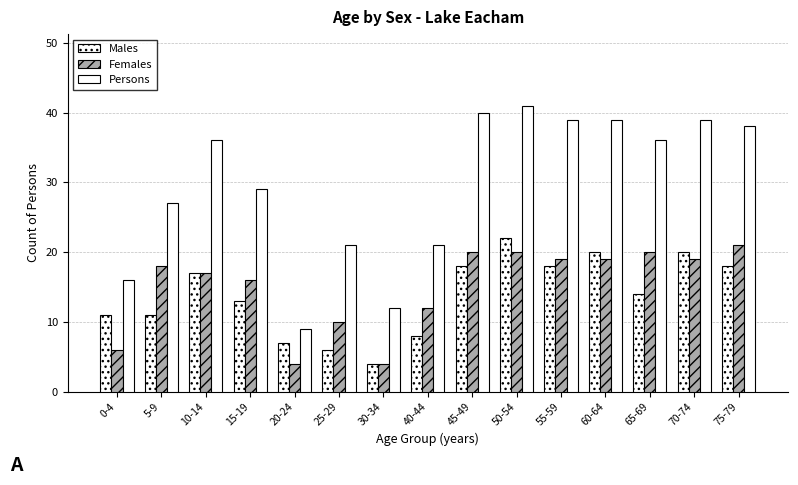

List the series in order of their peak value, highest first.

Persons, Males, Females